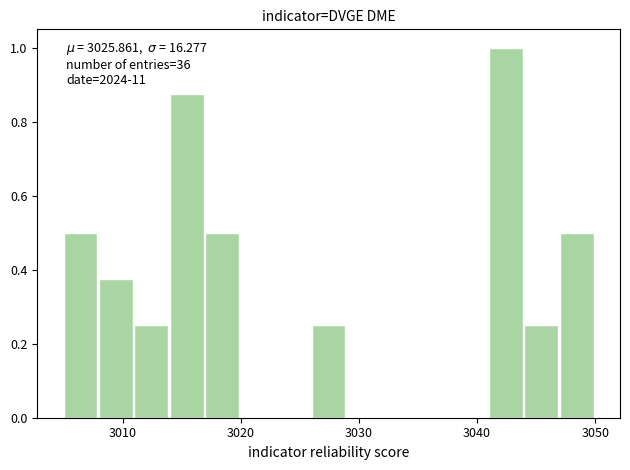

Read against the x-axis, roughly where is the centre of the tallest bar?

3042